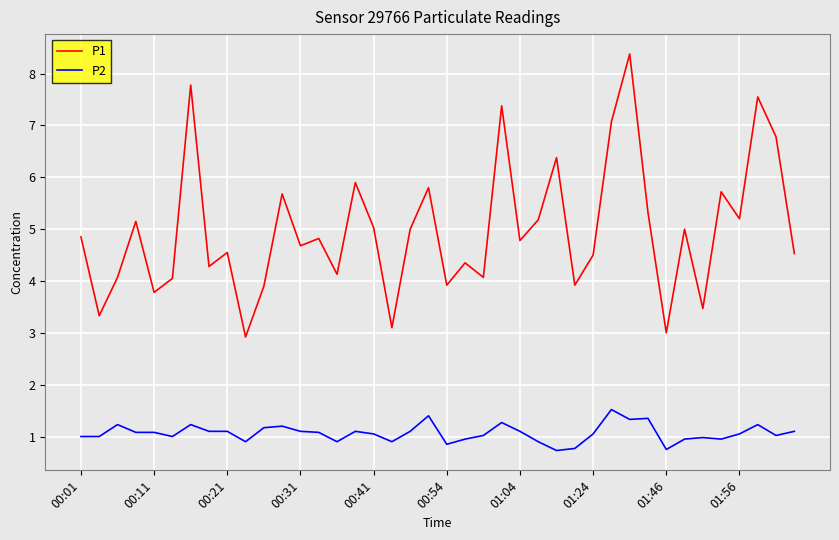

True or false: P2 has more than 0 points higher than both neighbors.

True